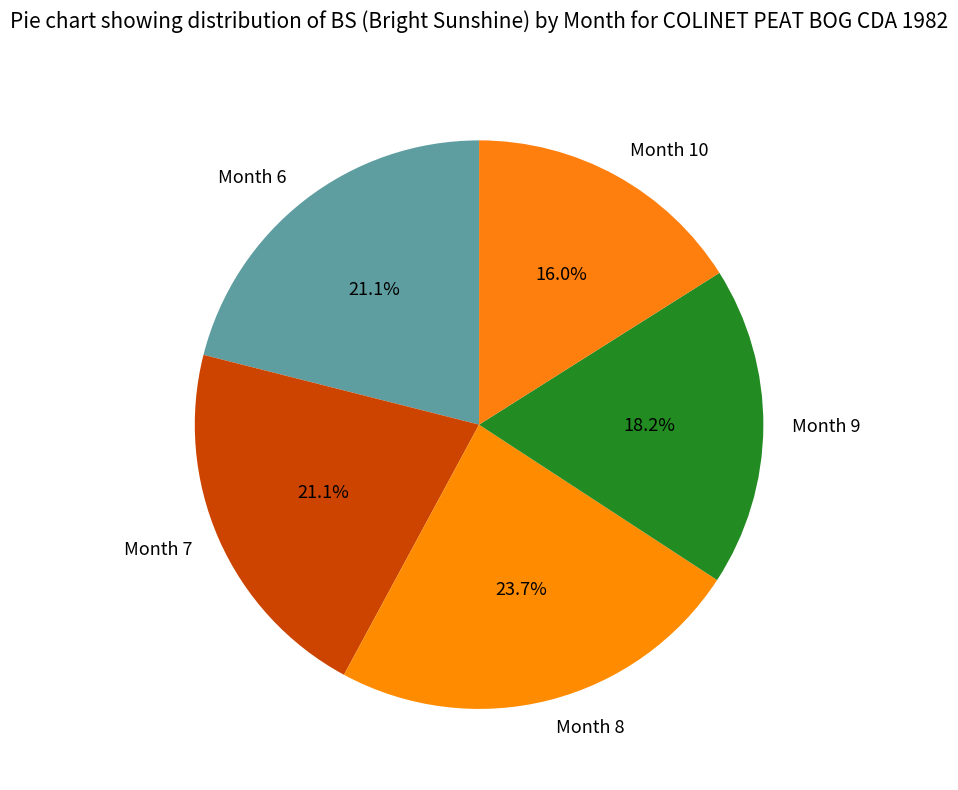

Which has a higher value, Month 8 or Month 6?

Month 8